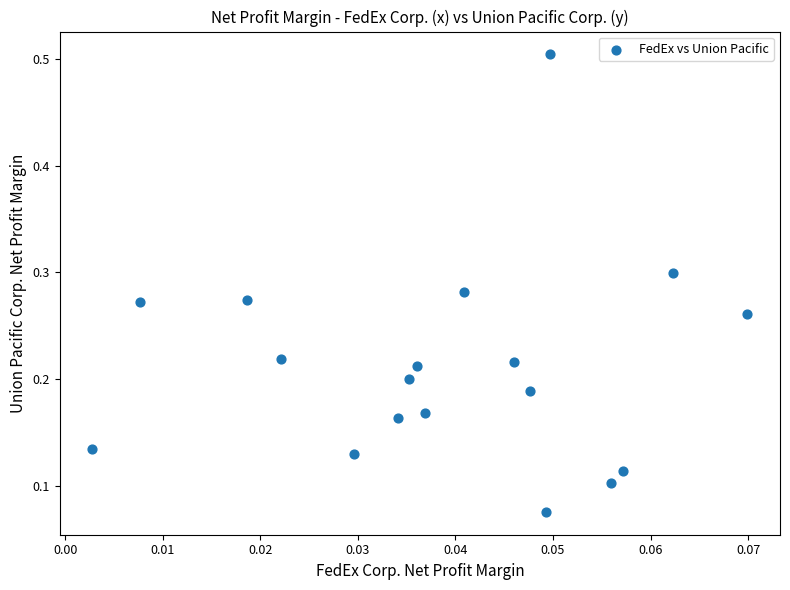

What is the range of Y values (max minus min)?

0.4